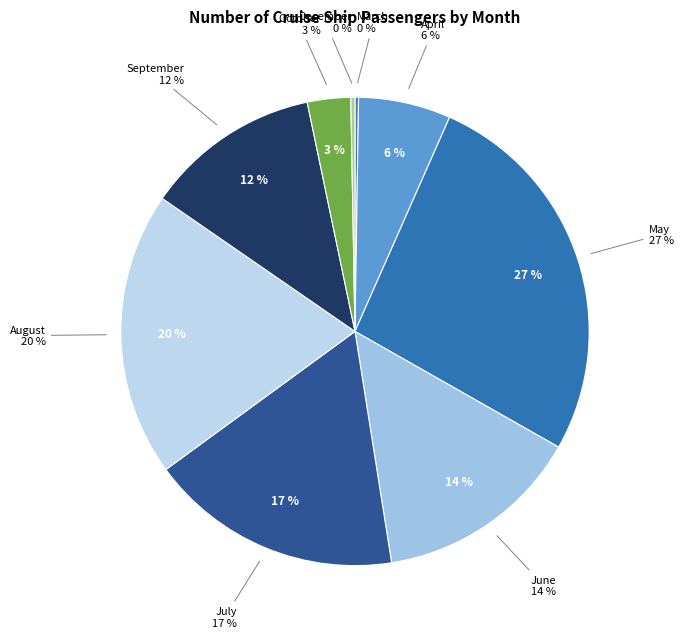

Which has a higher value, September or March?

September